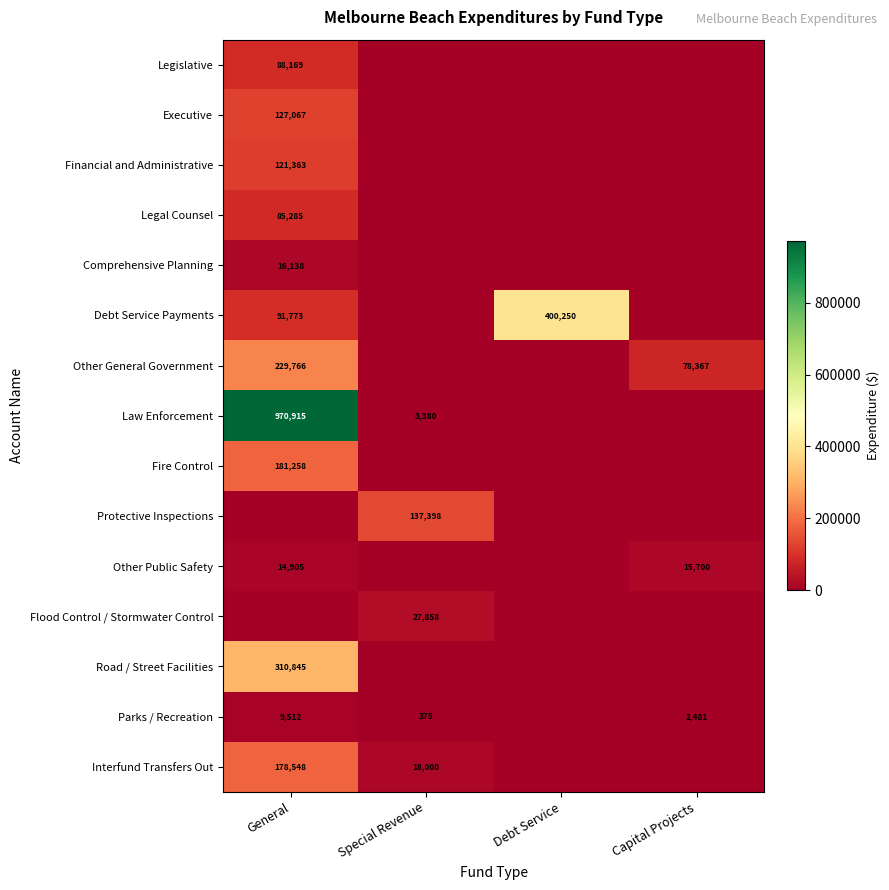

Is the value of Comprehensive Planning at General greater than the value of Parks / Recreation at General?

Yes